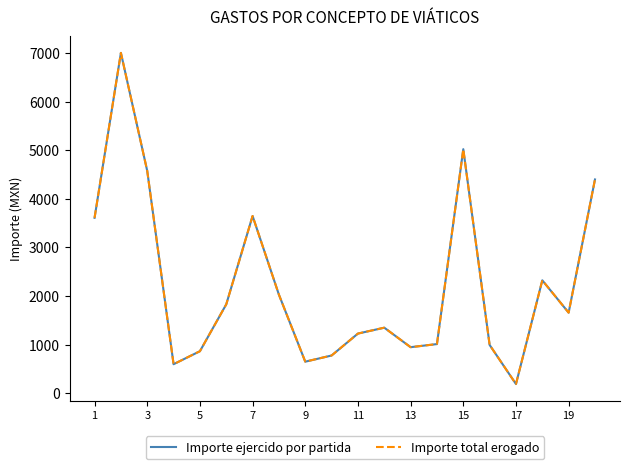

Does the chart display data point markers on the line(s)?

No